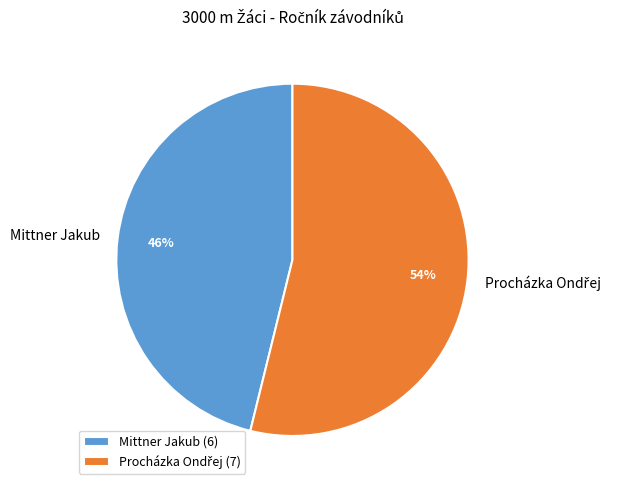

Does Mittner Jakub represent more than half of the total?

No